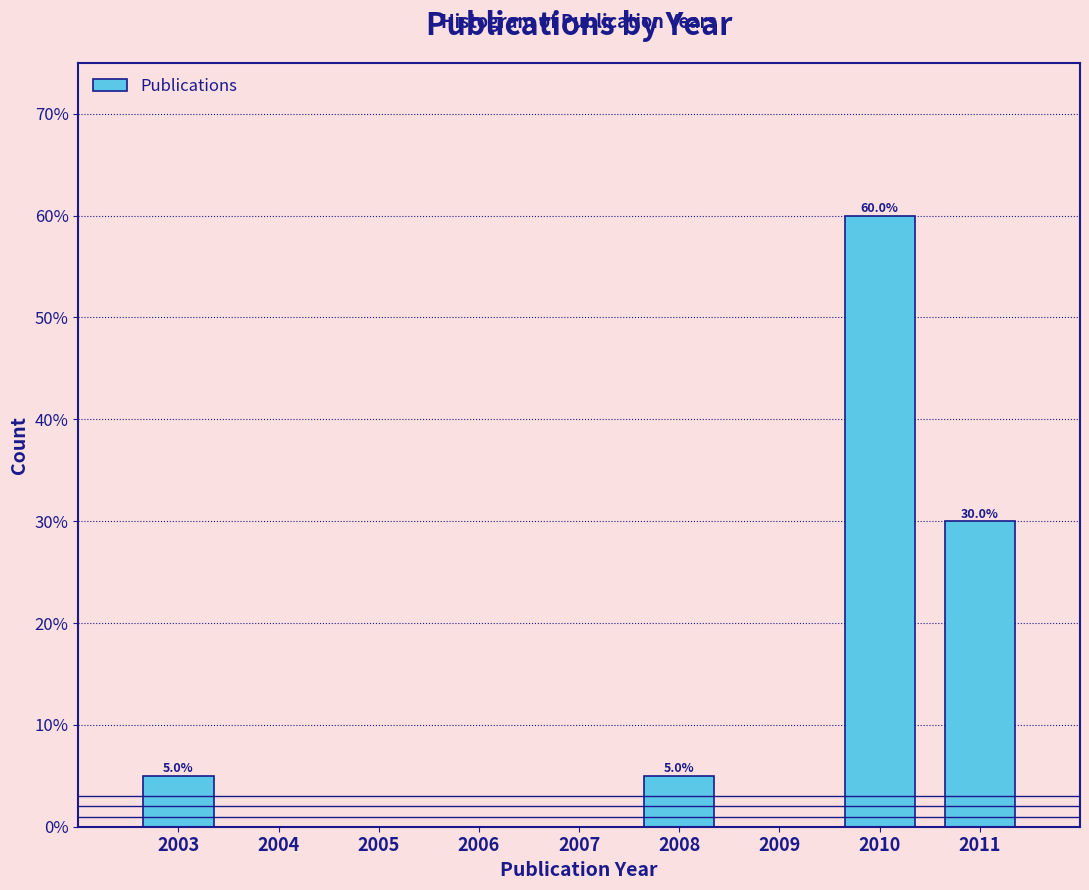

Which range on the x-axis has the tallest bar?

2009.5 to 2010.5